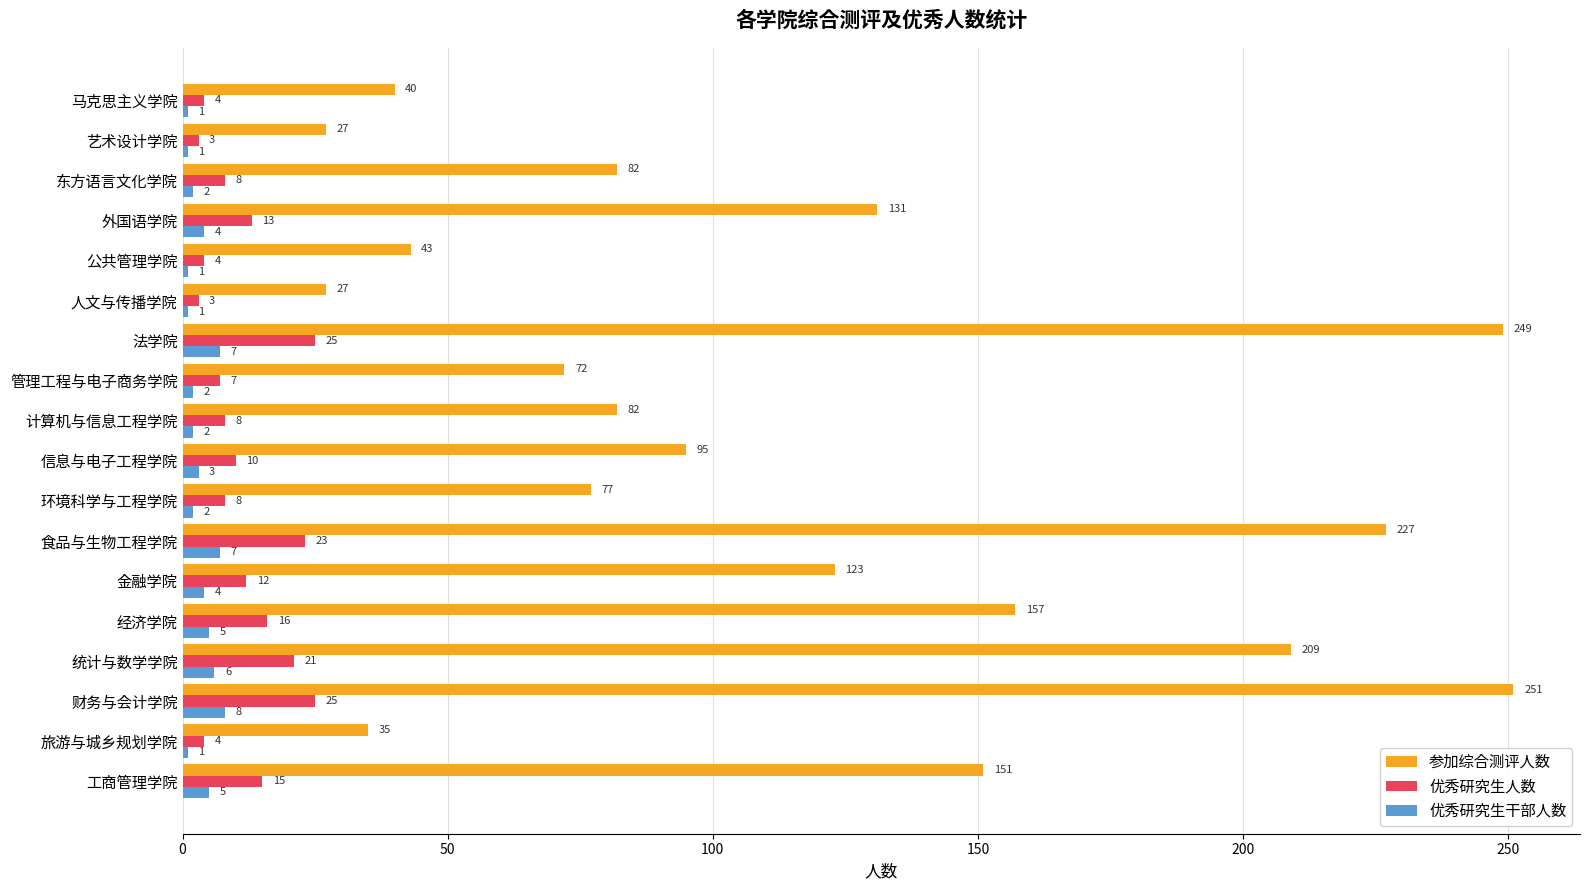

What is the maximum value for 参加综合测评人数?

251